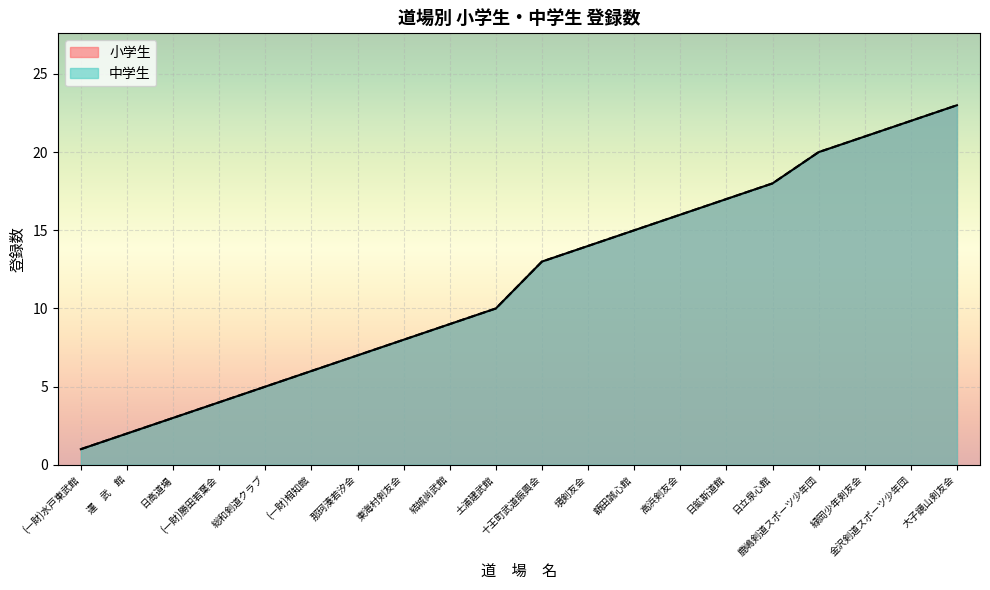

Rank the series by their maximum value, from highest to lowest.

小学生, 中学生